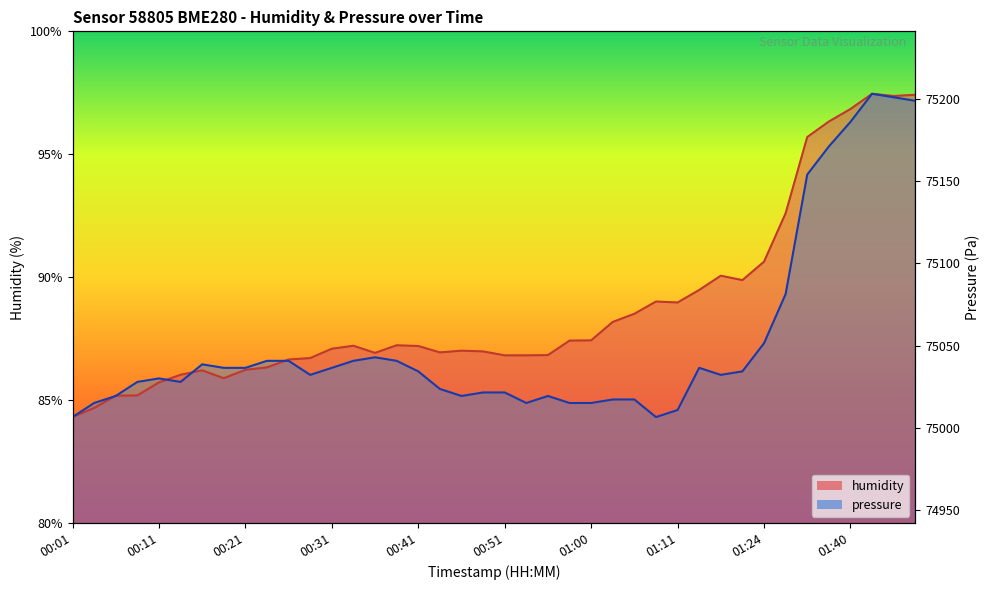

Which series changed the most between 00:43 and 00:58?

pressure_norm